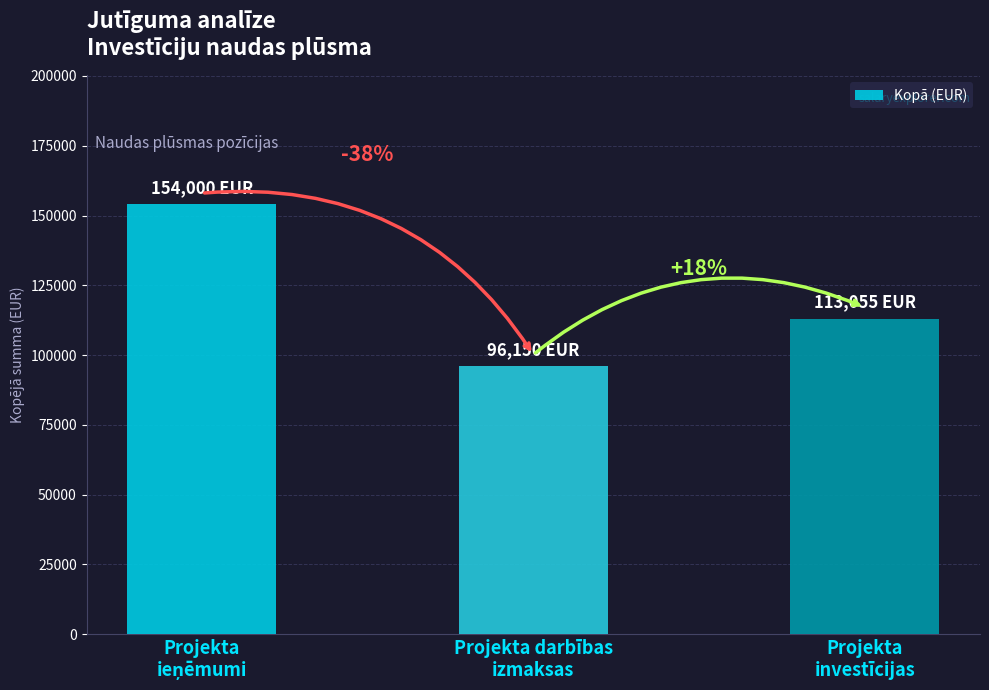

Does the chart contain any negative values?

No